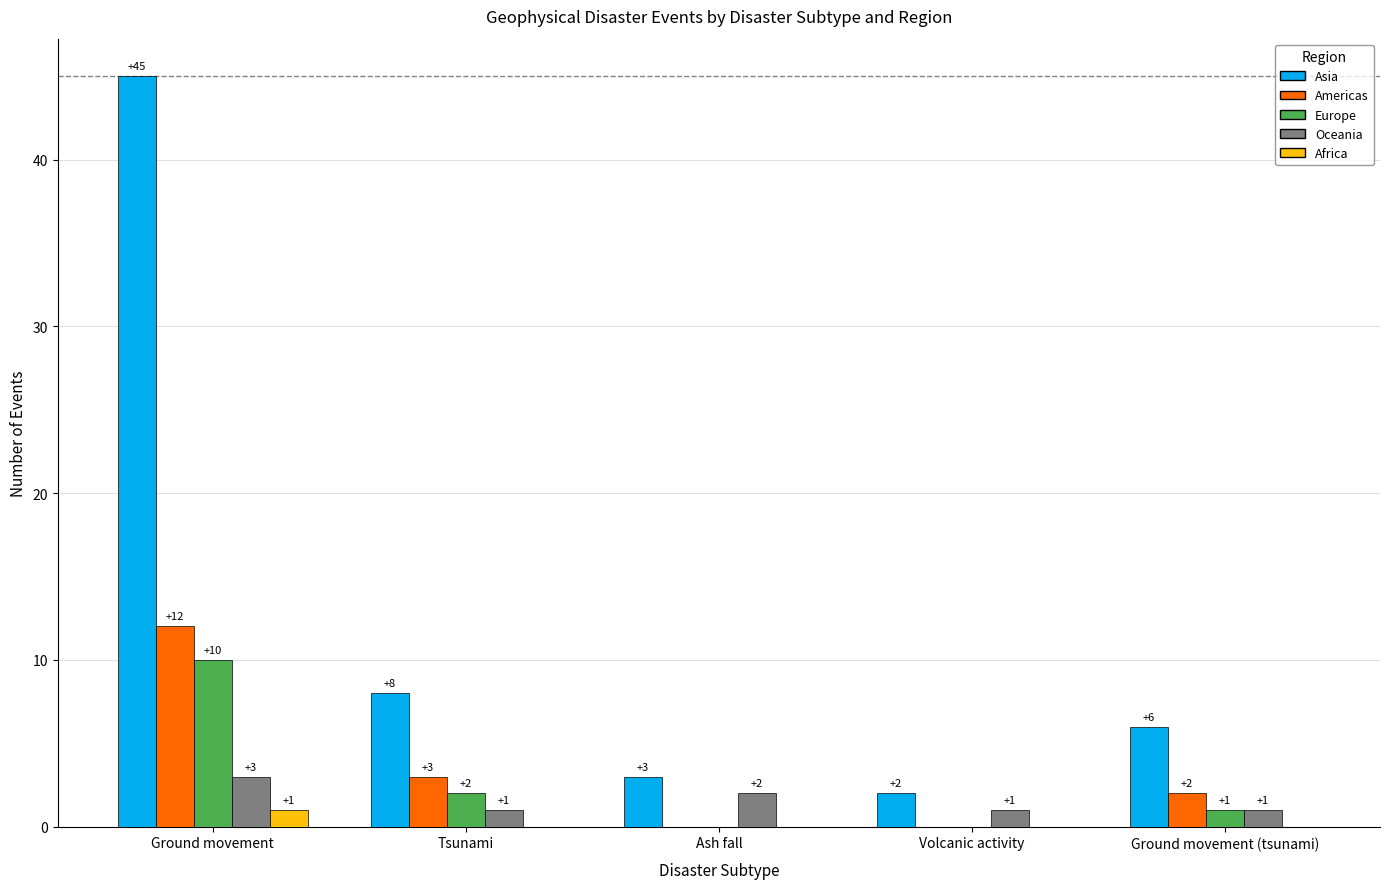

How many groups of bars are there?

5